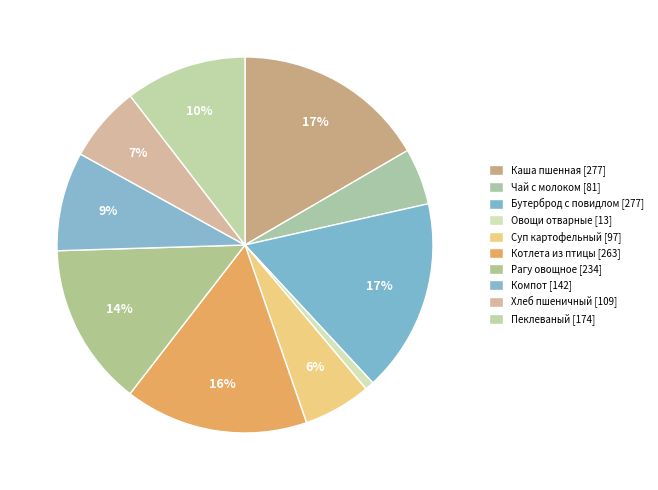

Does any single category account for the majority?

No